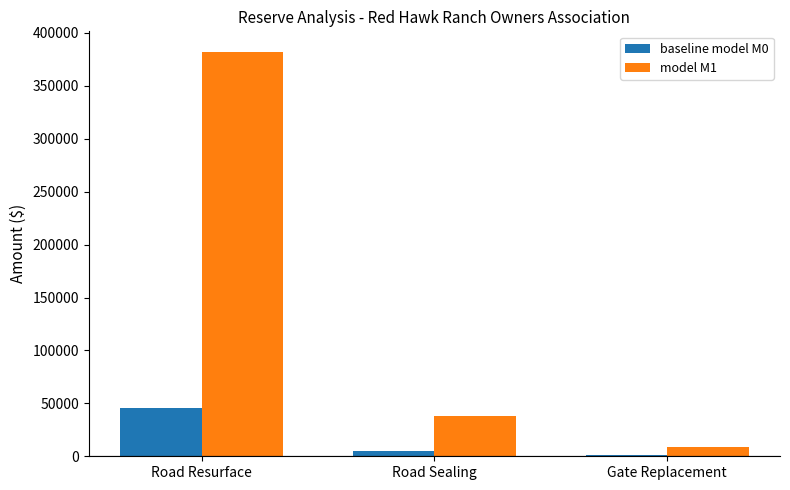

Is it true that model M1 equals 602861.3 at Road Resurface?

False